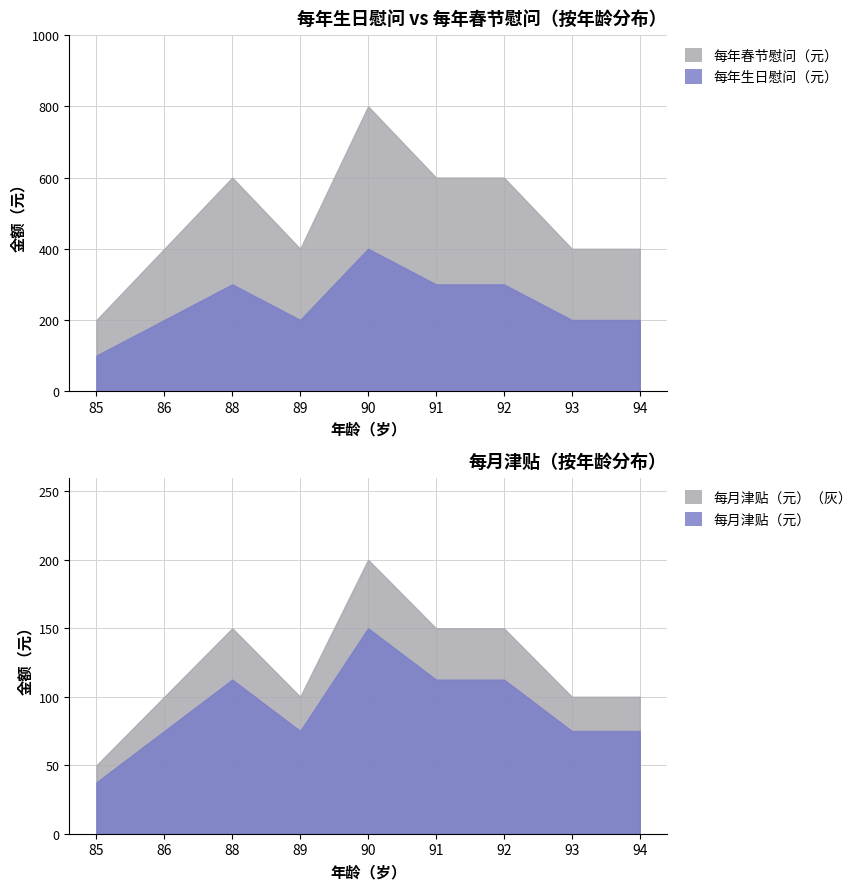

What is the sum of the 每月津贴（元） values at 94 and 89?

150.0